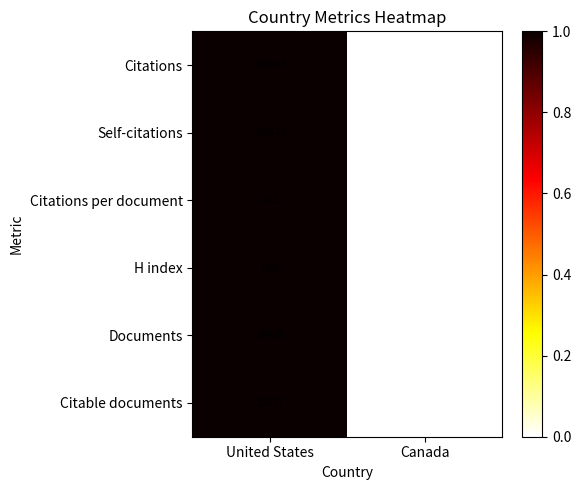

Which series has the largest total across all categories?

Citations